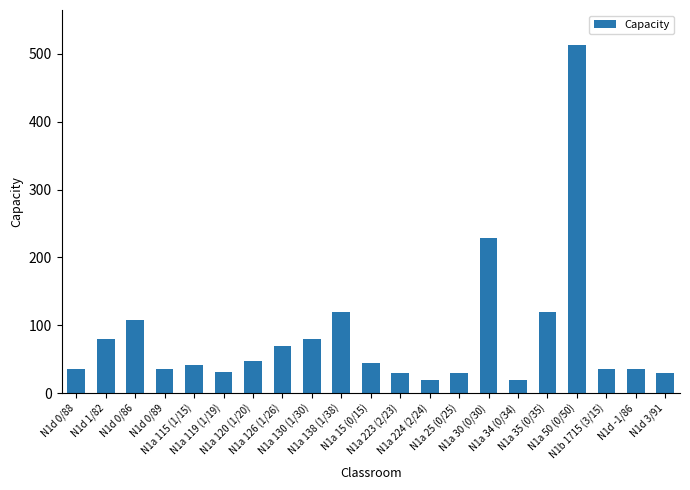

What is the difference between the values at N1a 224 (2/24) and N1a 15 (0/15)?

25